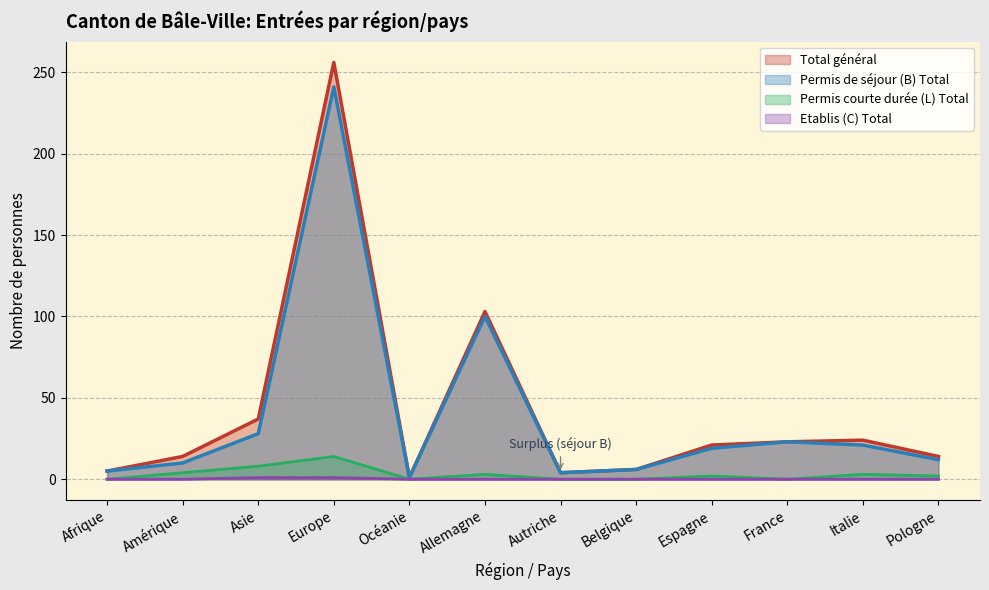

What is the sum of all Permis courte durée (L) Total values?

36